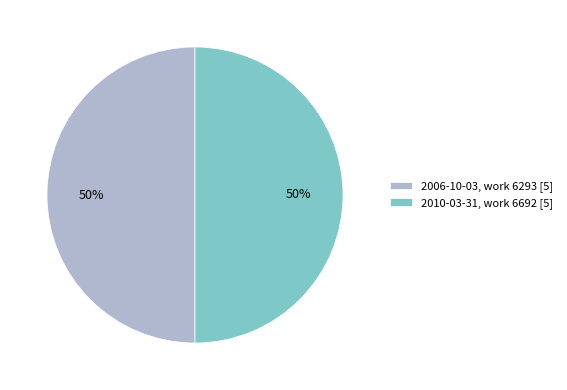

The 2010-03-31, work 6692 [5] slice represents 40% of the pie. True or false?

False